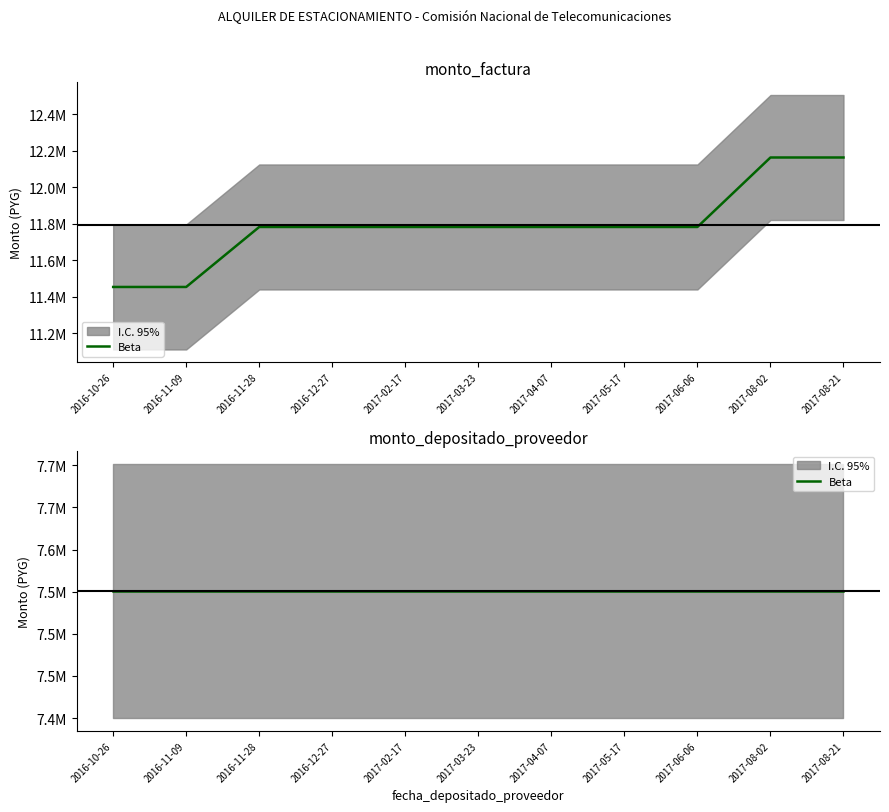

Count the number of categories in the chart.

11